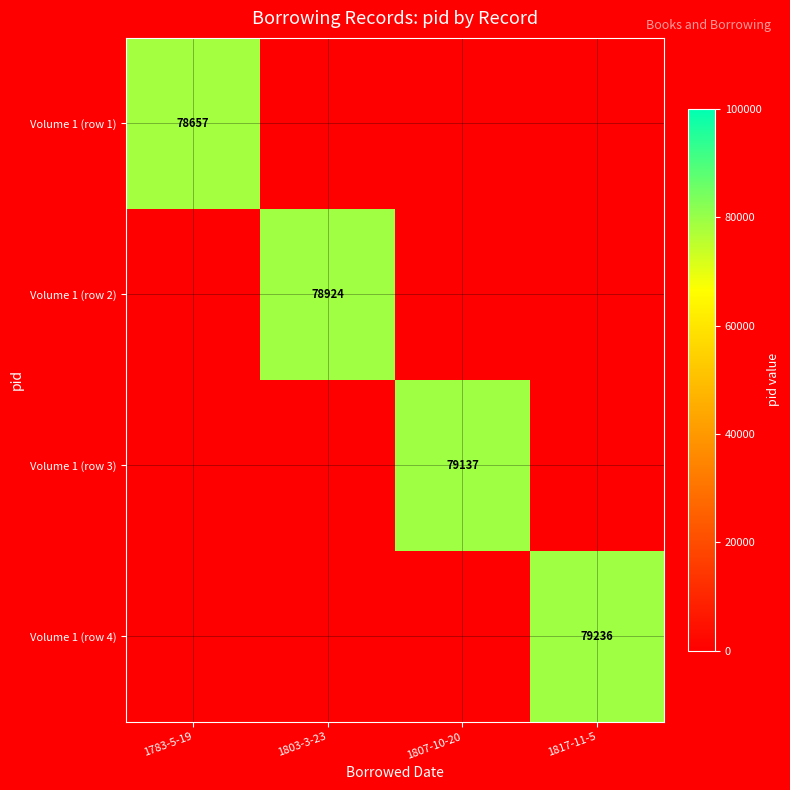

The Volume 1 (row 1) series shows 44153 at 1783-5-19. True or false?

False